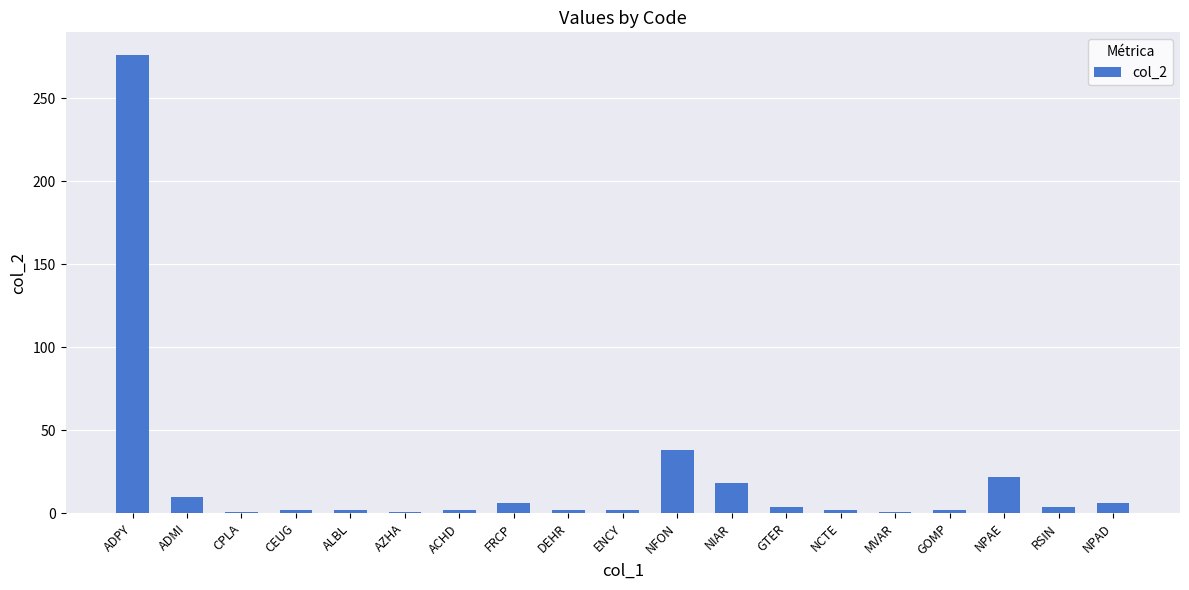

What value does the data have at GOMP?

2